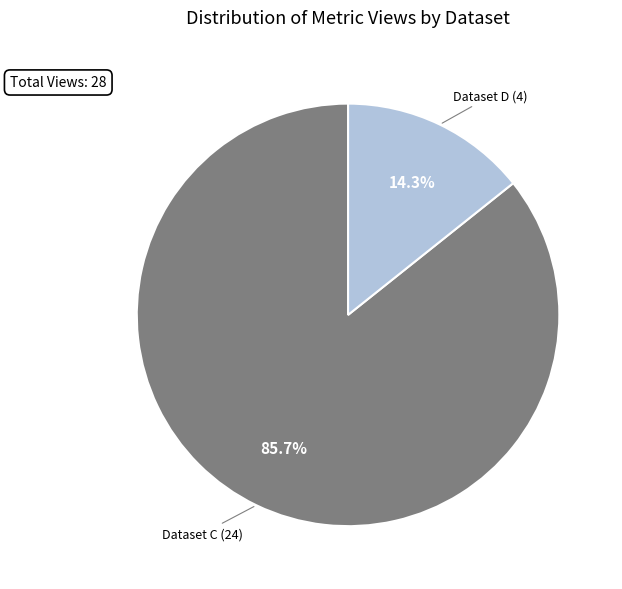

How many segments does this pie chart have?

2